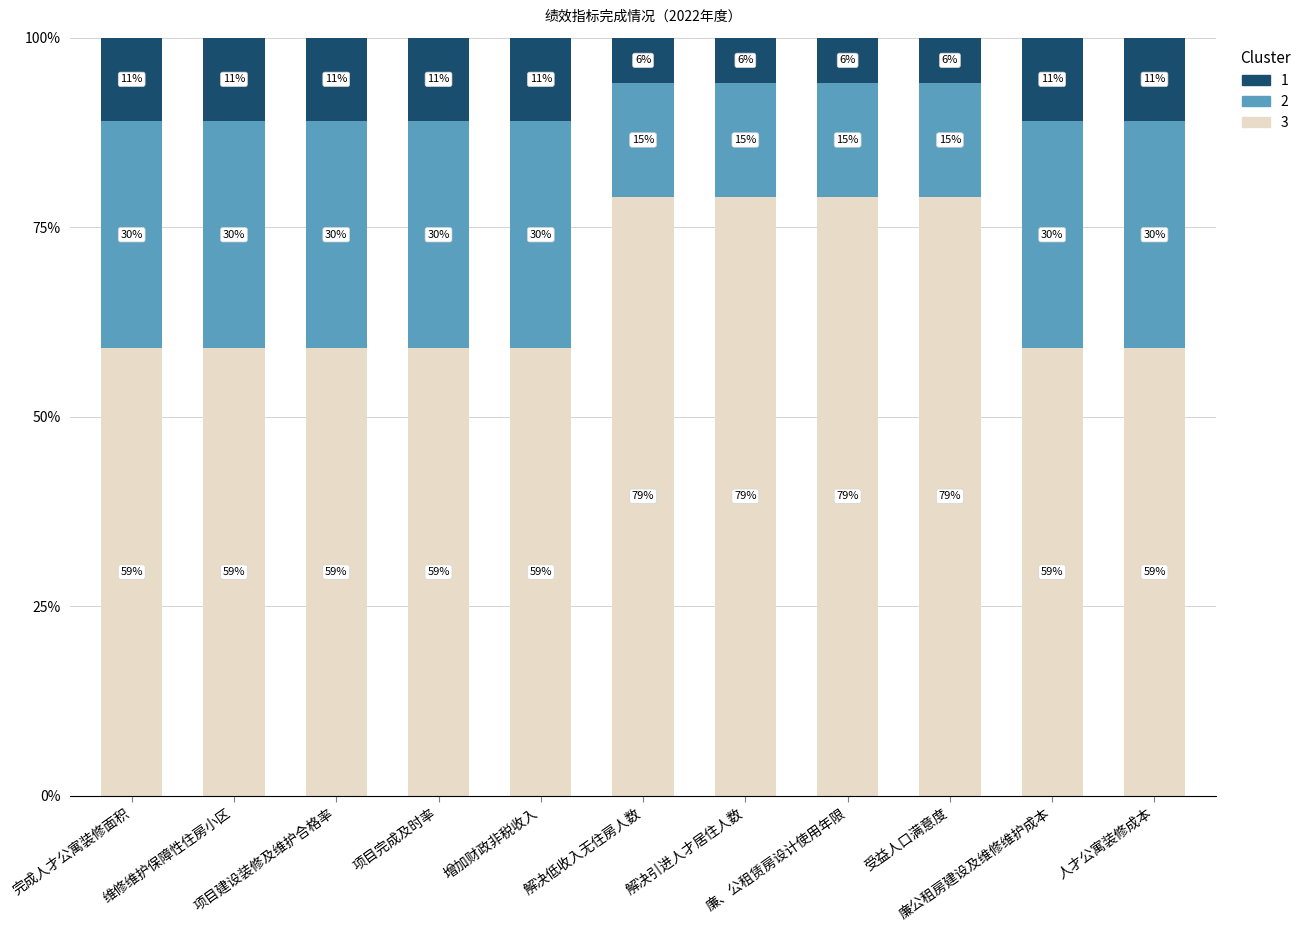

What is the maximum value for 3?

79